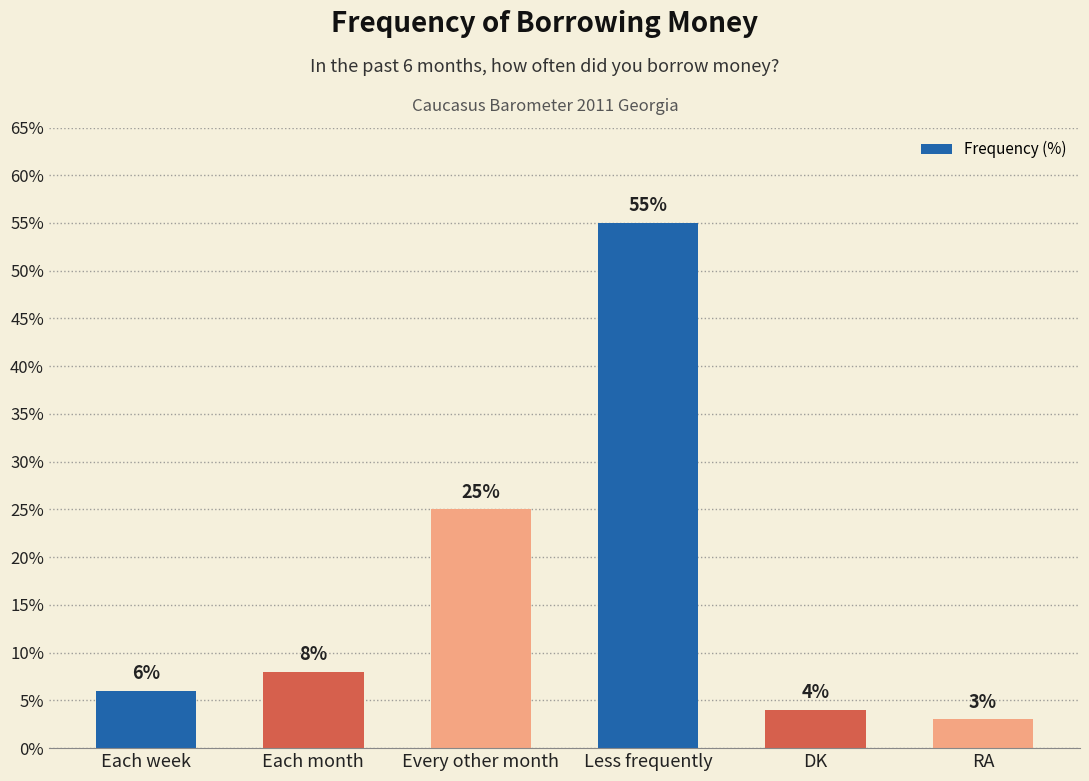

Reading right to left, what are all the values shown in this chart?

3	4	55	25	8	6